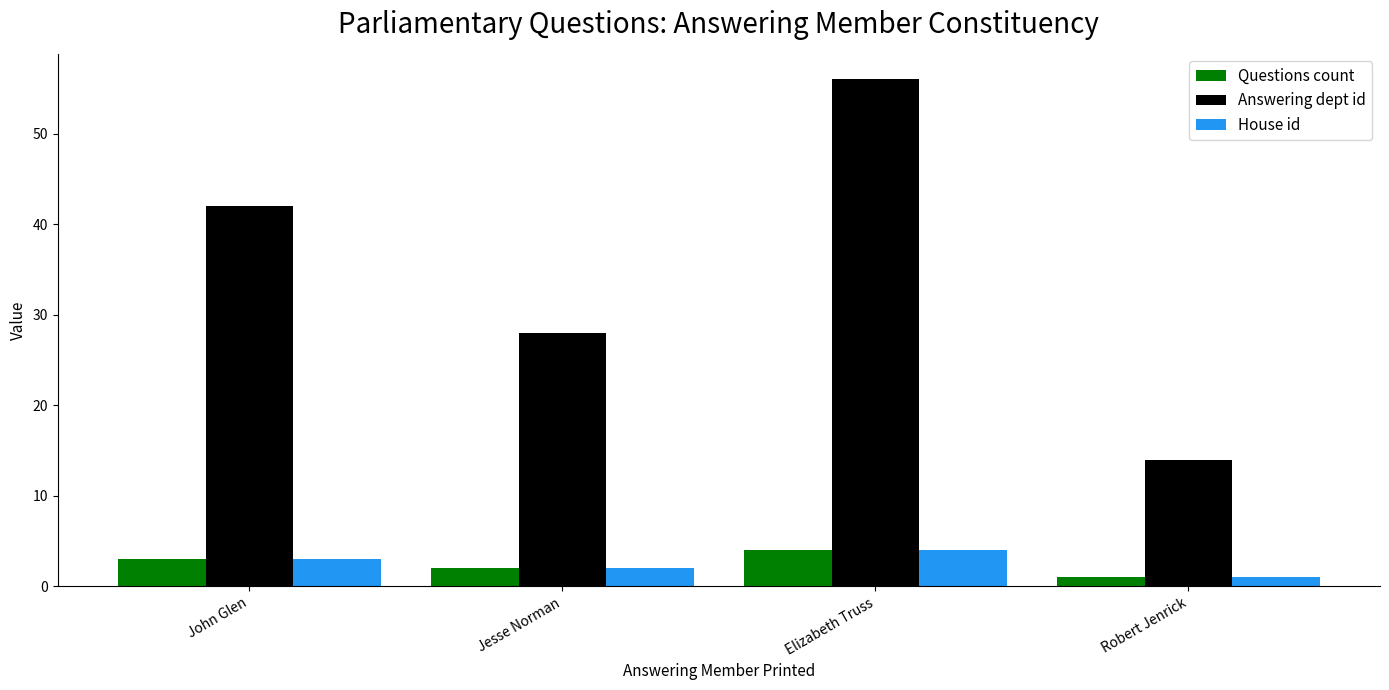

Which category has the highest value across all series?

Elizabeth Truss